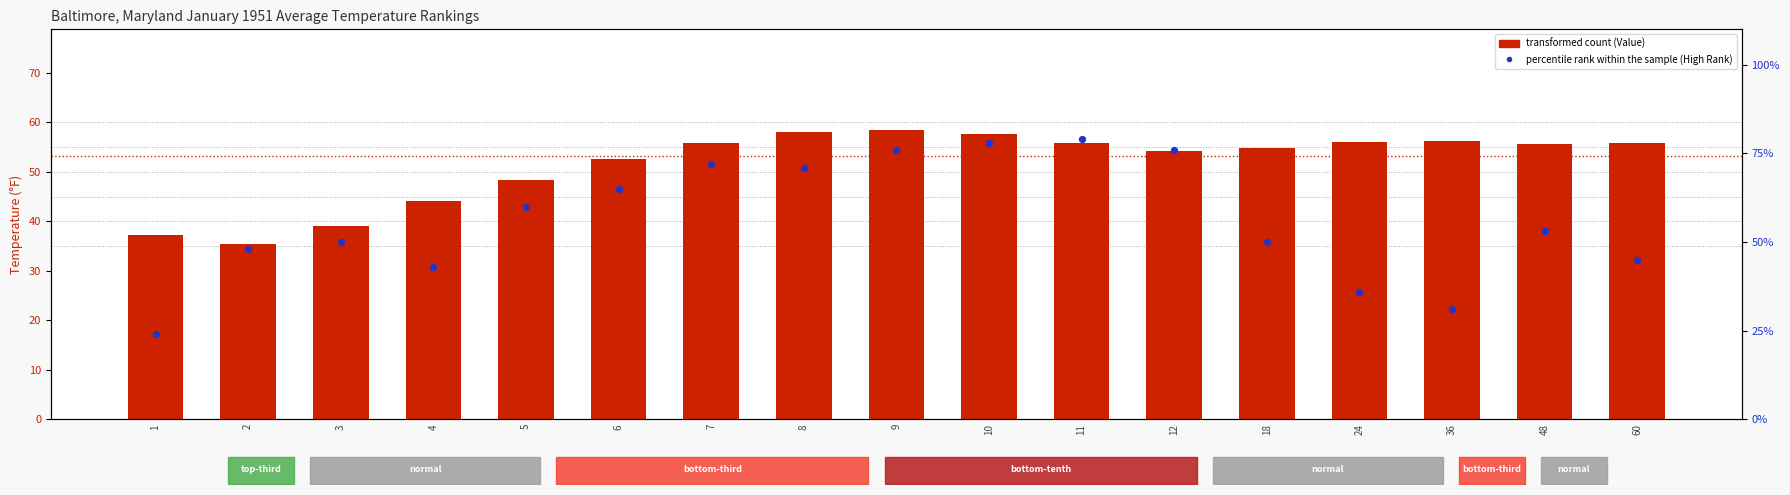

Which series contains the lowest Y value?

percentile rank within the sample (High Rank)